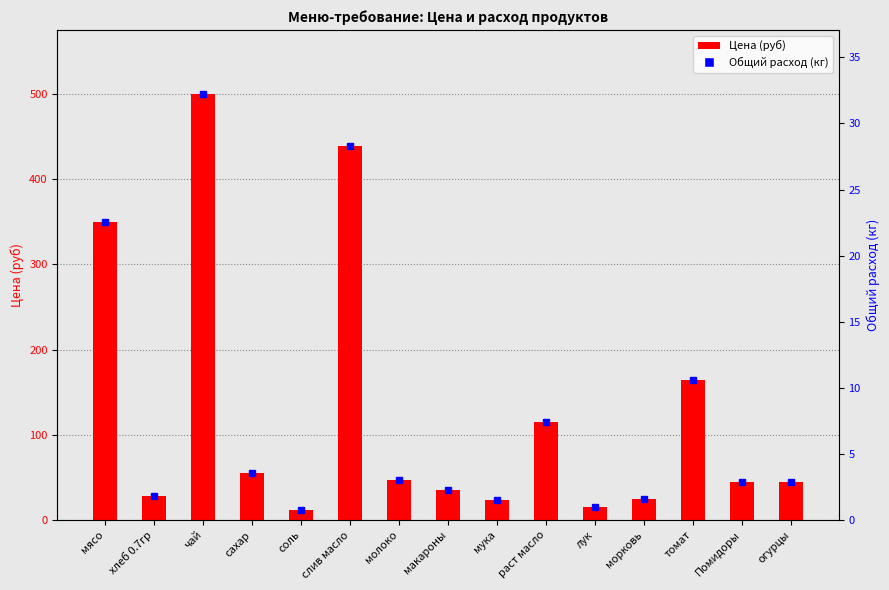

Between соль and хлеб 0.7гр, which is larger?

хлеб 0.7гр